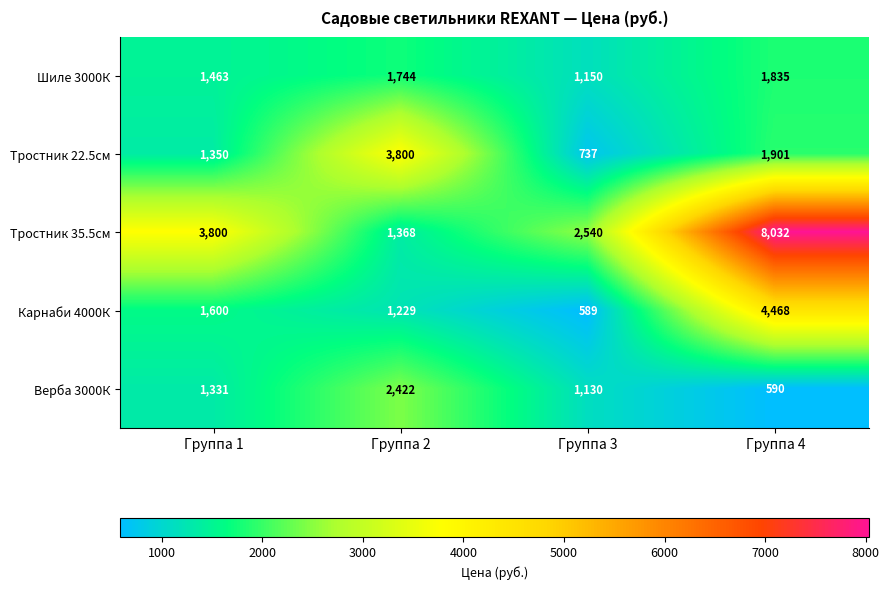

List the series in order of their peak value, highest first.

Тростник 35.5см, Карнаби 4000К, Тростник 22.5см, Верба 3000К, Шиле 3000К